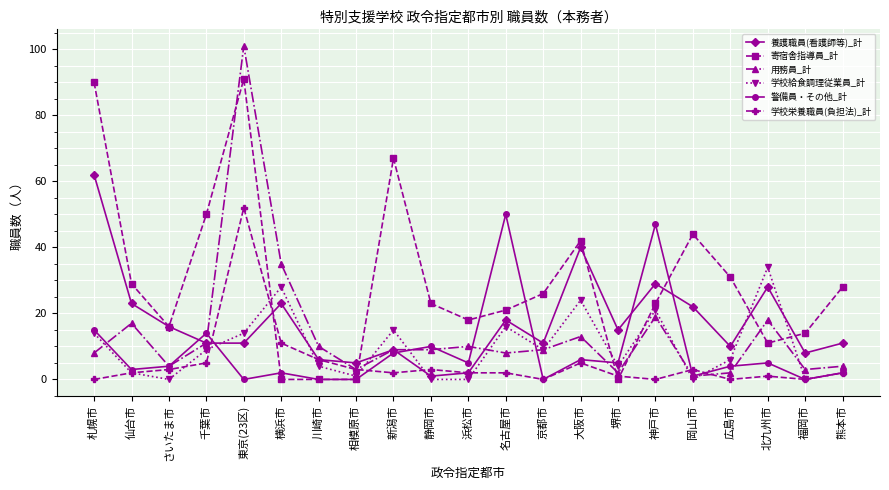

After their last crossing, which series has the higher values: 学校給食調理従業員_計 or 養護職員(看護師等)_計?

養護職員(看護師等)_計